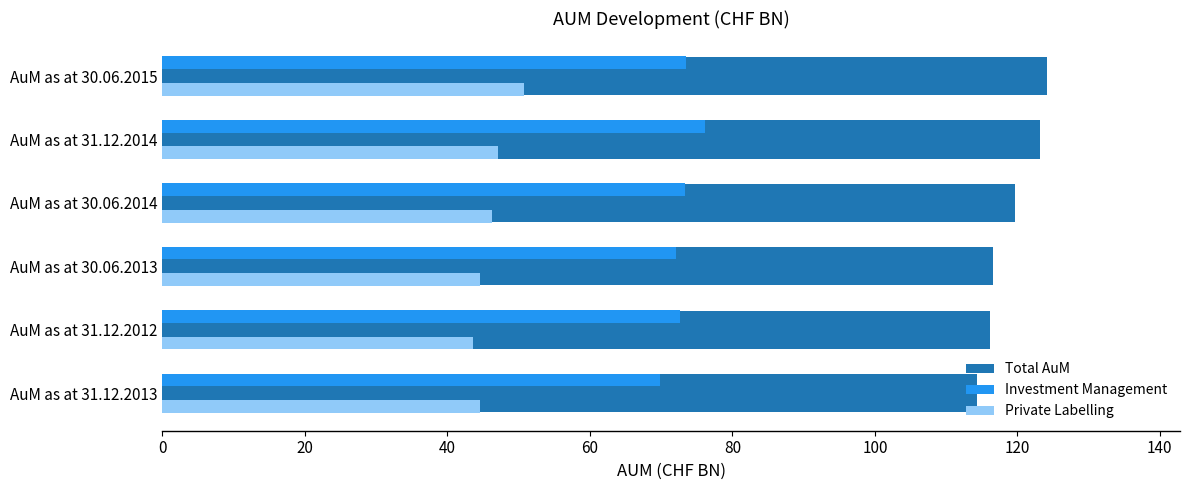

What is the smallest value displayed?

43.6